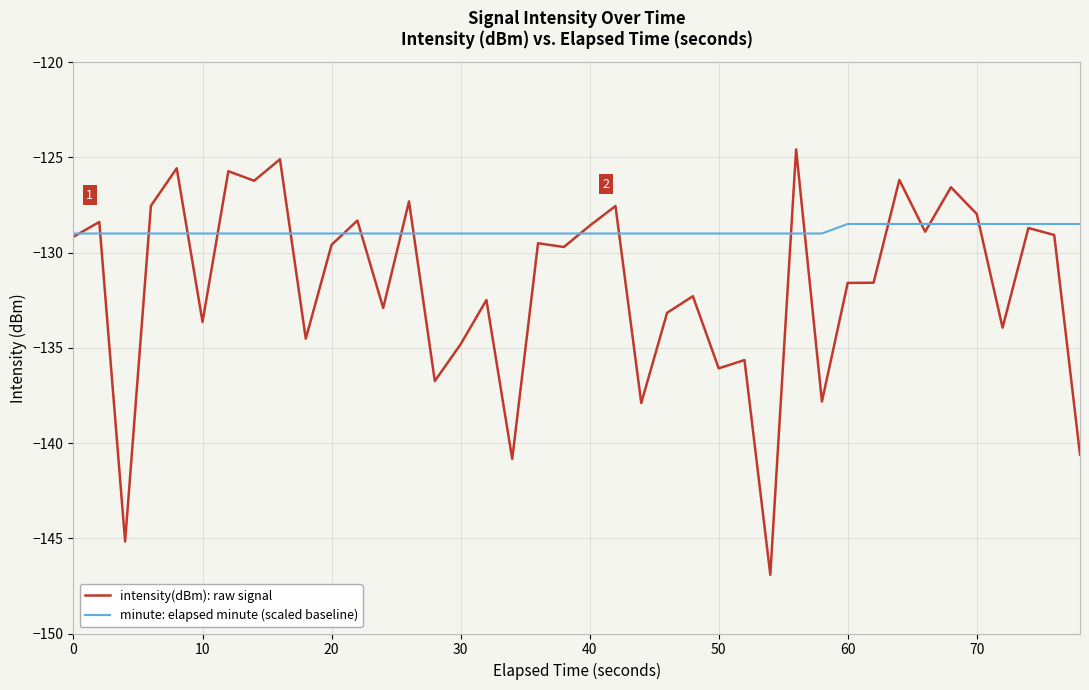

True or false: intensity(dBm): raw signal has more than 0 interior local peaks.

True